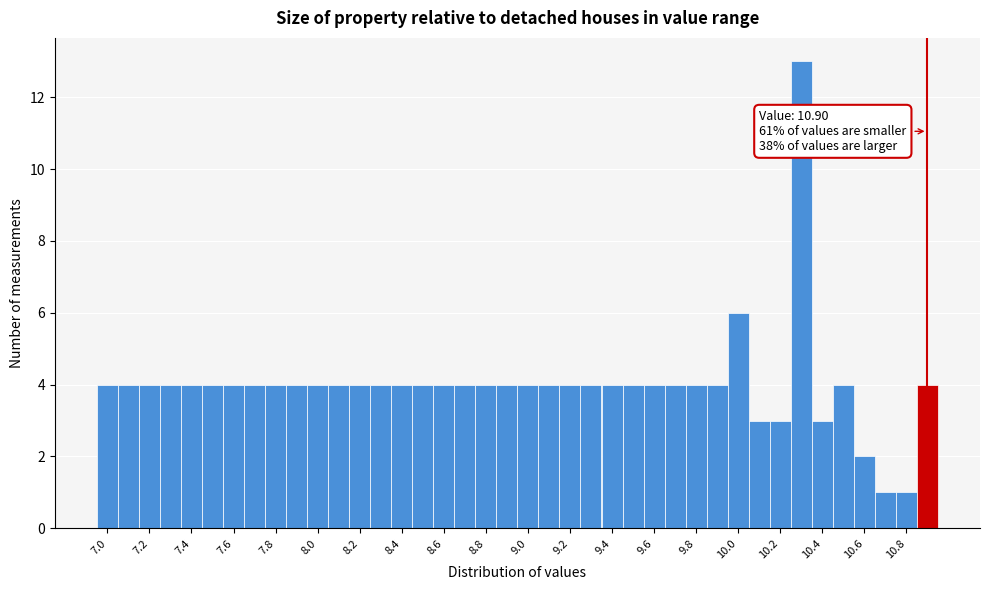

Over which range of the x-axis is the bar tallest?

10.25 to 10.35